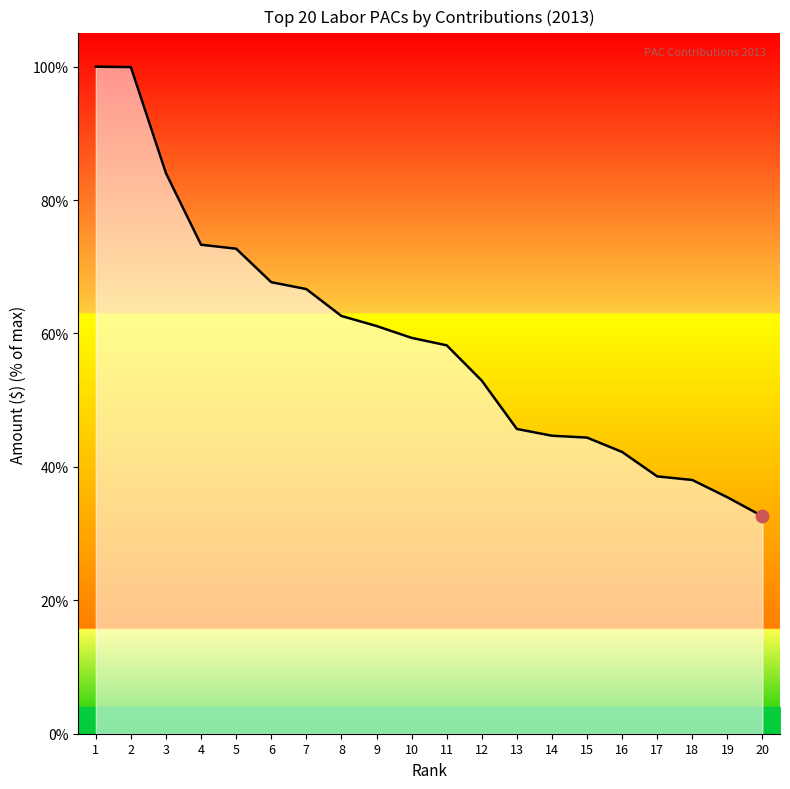

Approximately how many times larger is the value at 7 compared to 12?

1.3